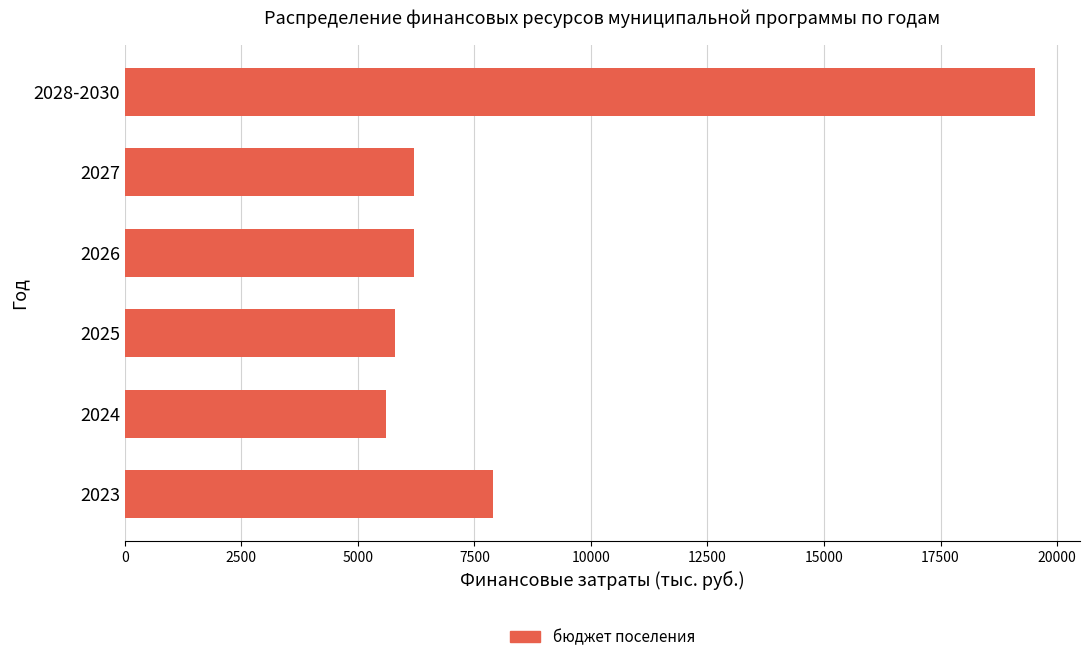

What is the maximum value shown in the chart?

19517.2